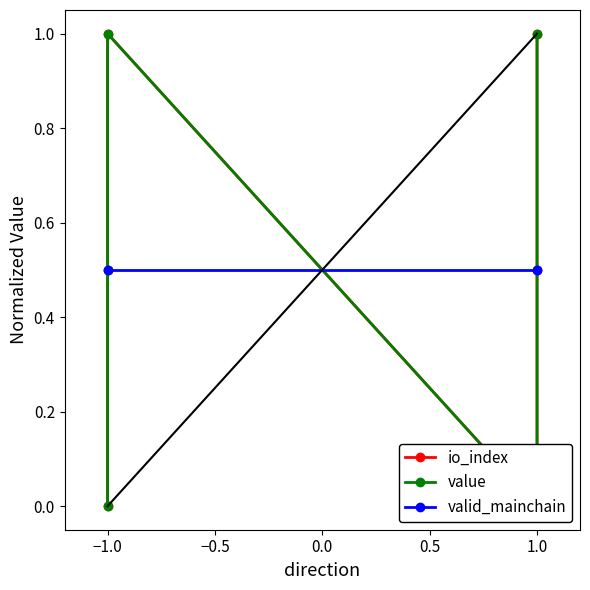

Is this an area chart (filled region under the line)?

No